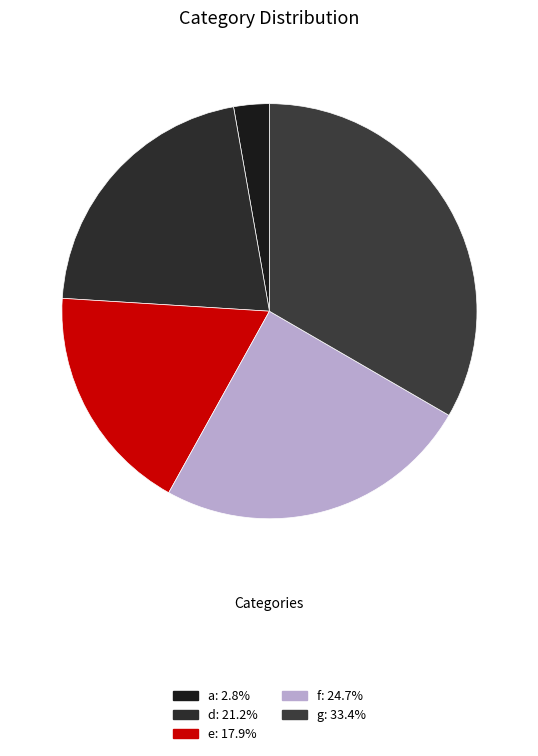

Which has a higher value, d or g?

g